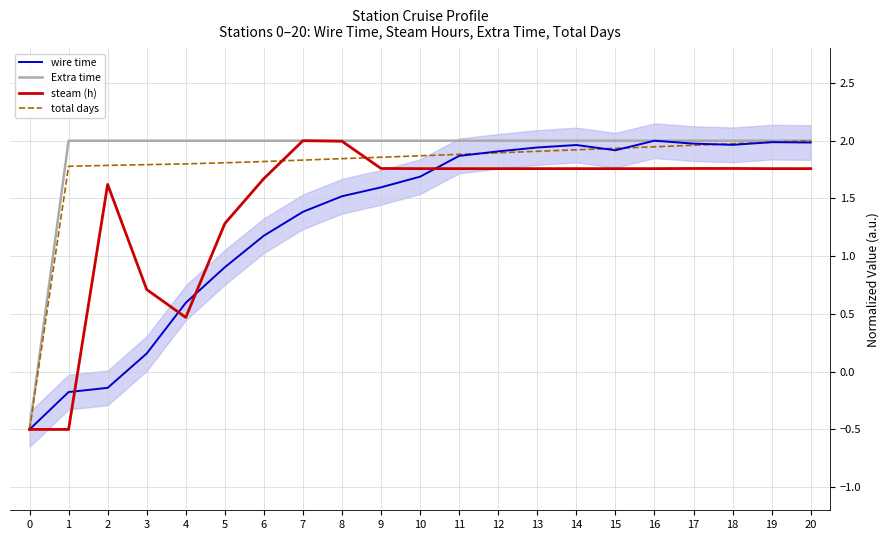

Is the value of steam (h) at 1 greater than the value of total days at 14?

No